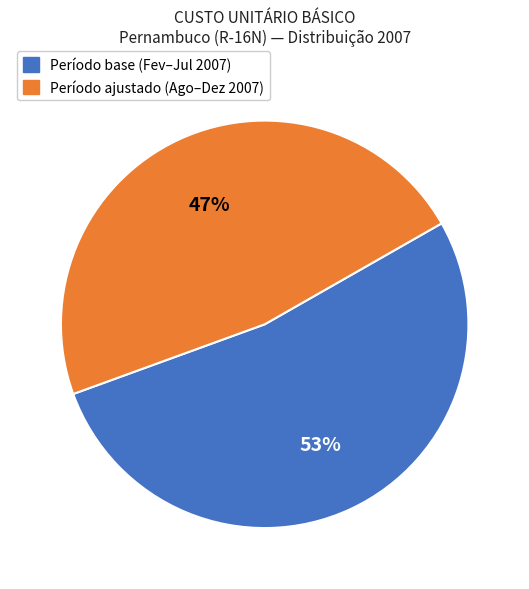

To the nearest percent, what is the average slice percentage?

50%